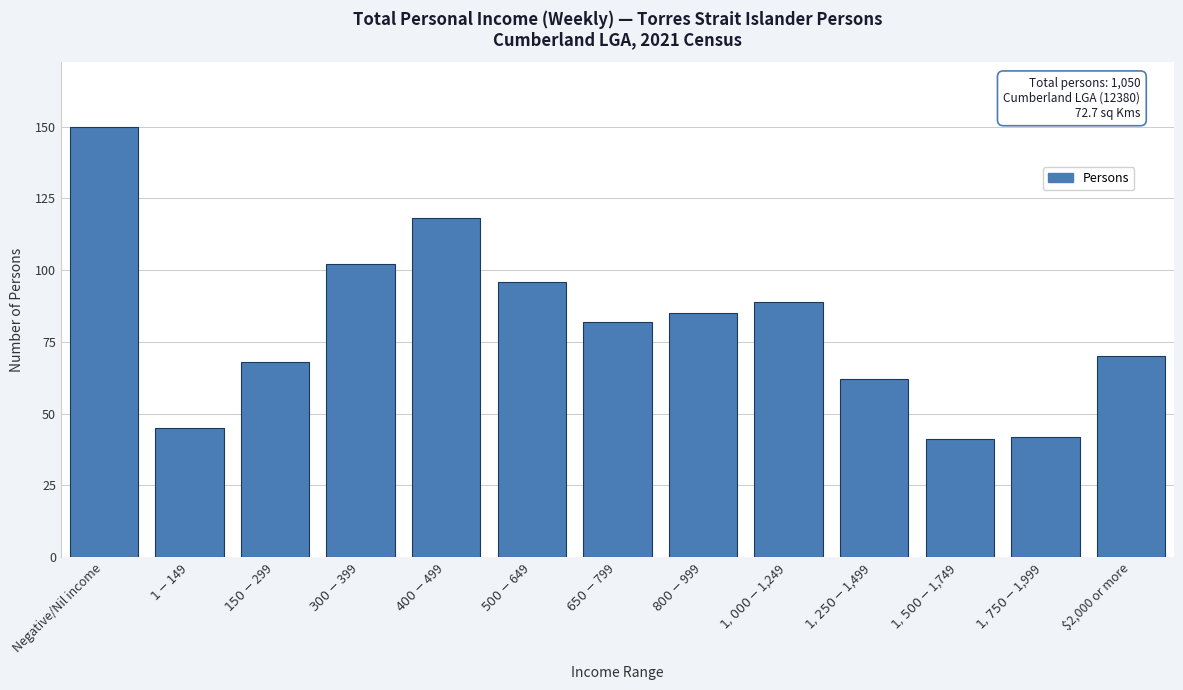

Reading left to right, extract all data points from this chart.

150	45	68	102	118	96	82	85	89	62	41	42	70